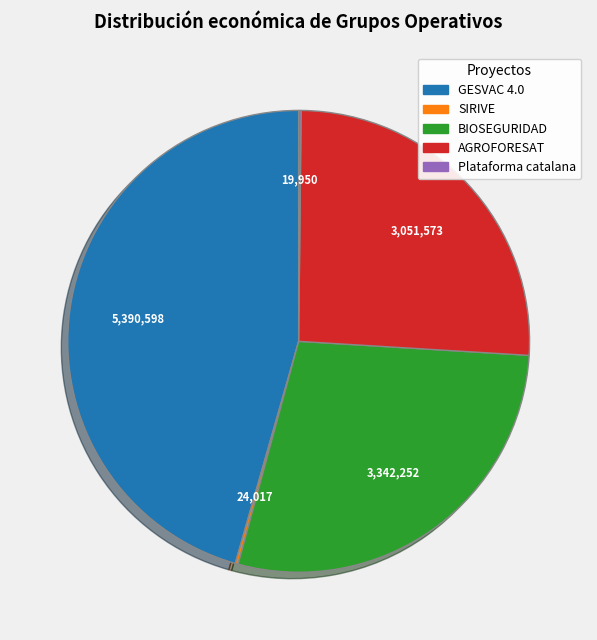

Which slice is the largest?

GESVAC 4.0